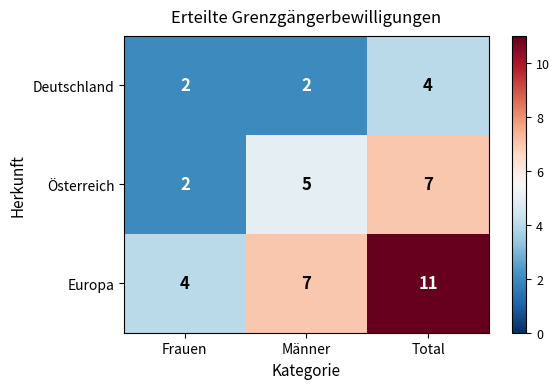

What is the lowest value of the Europa series?

4